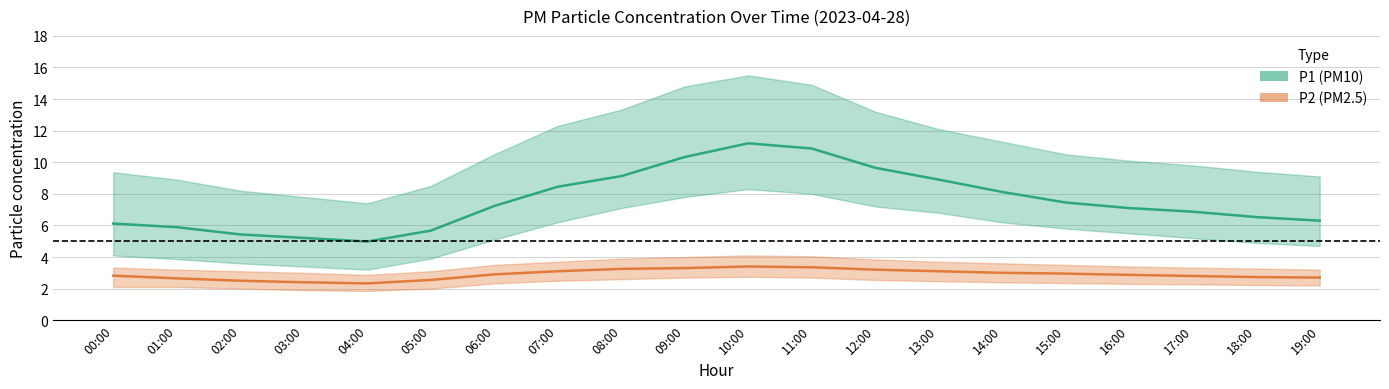

At which label is P1 (PM10) closest to 8?

14:00